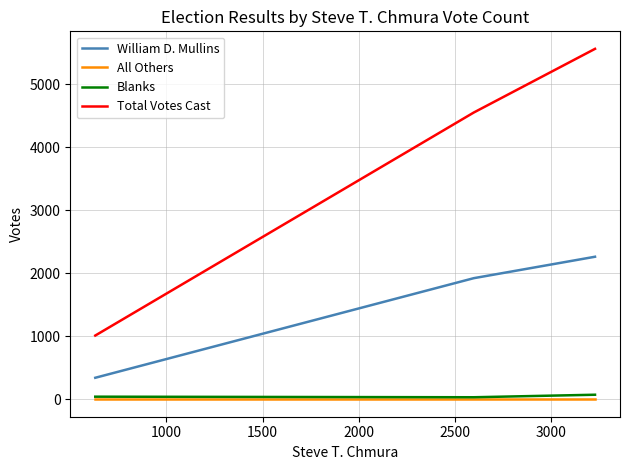

What are all the series names shown in the legend?

William D. Mullins, All Others, Blanks, Total Votes Cast